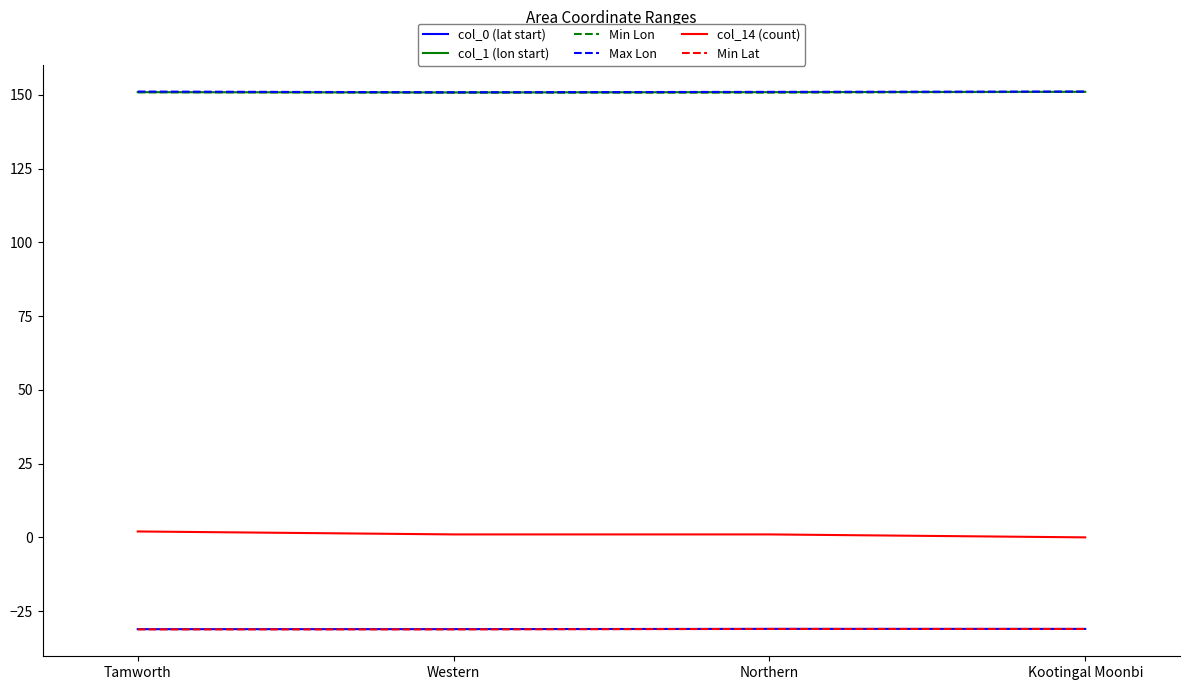

True or false: col_1 (lon start) and col_14 (count) intersect in this chart.

False